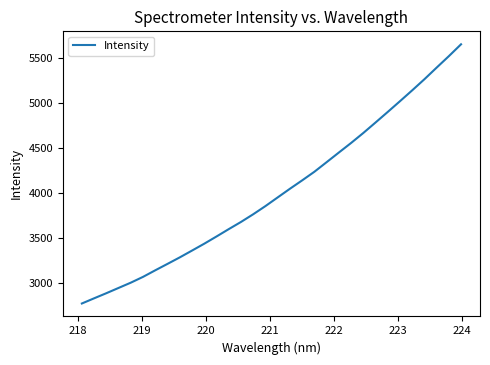

What is the maximum value shown in the chart?

5649.5